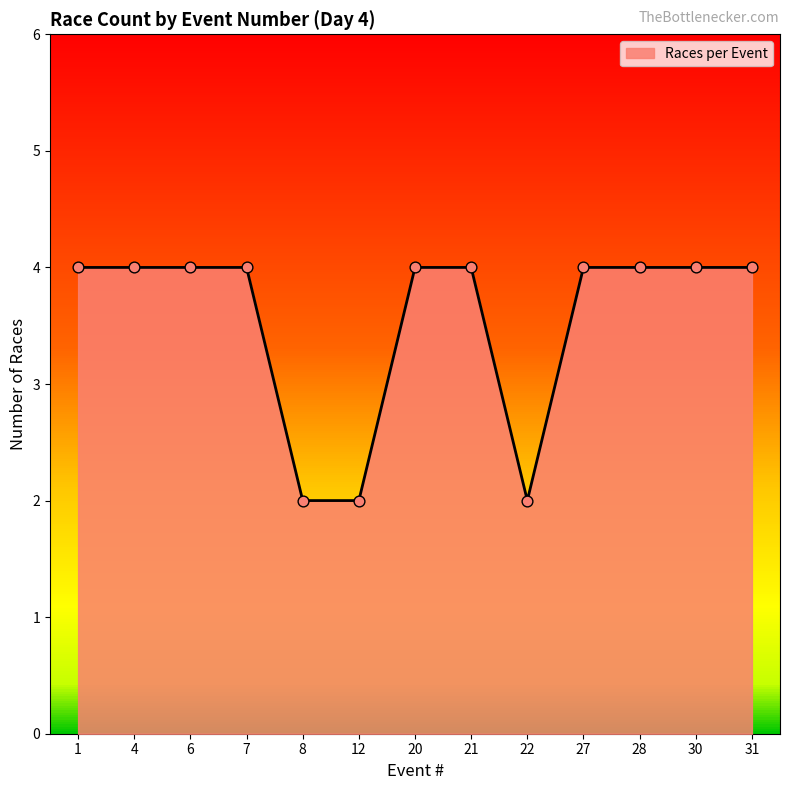

Which has a higher value, 31 or 8?

31